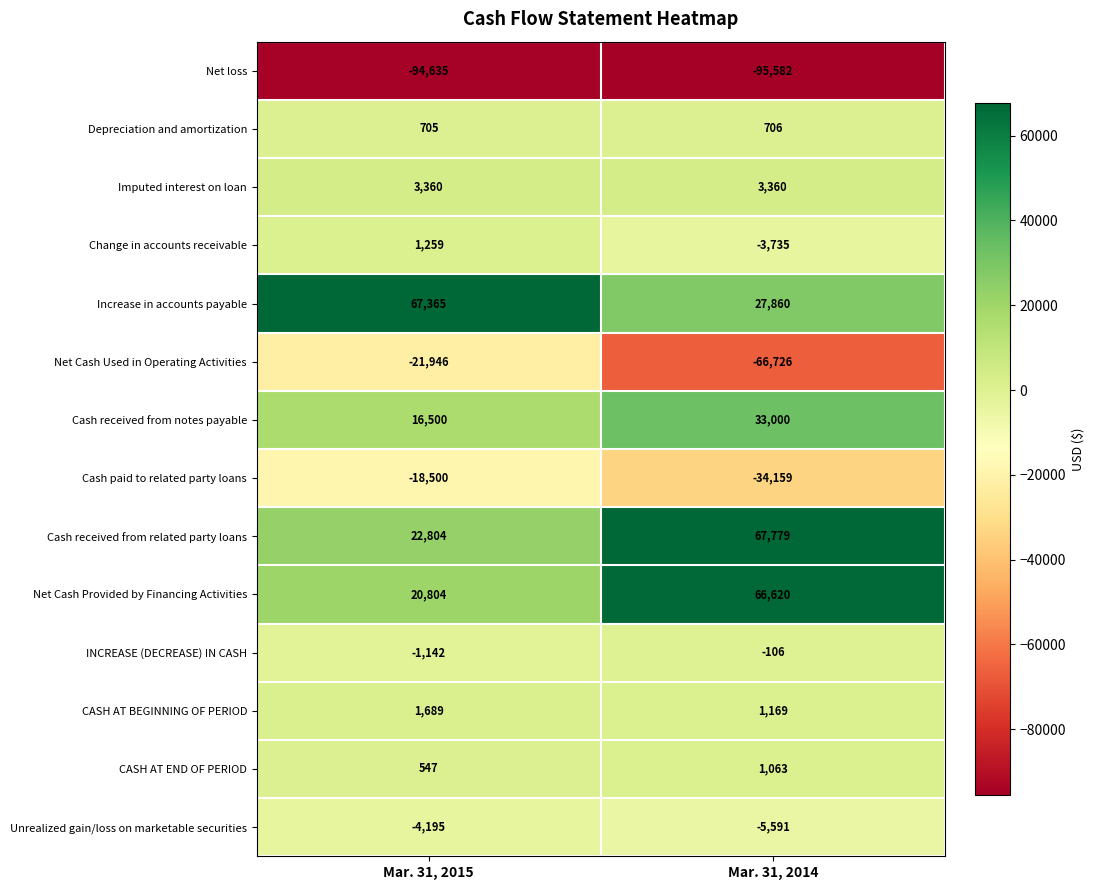

Rank the series by their maximum value, from highest to lowest.

Cash received from related party loans, Increase in accounts payable, Net Cash Provided by Financing Activities, Cash received from notes payable, Imputed interest on loan, CASH AT BEGINNING OF PERIOD, Change in accounts receivable, CASH AT END OF PERIOD, Depreciation and amortization, INCREASE (DECREASE) IN CASH, Unrealized gain/loss on marketable securities, Cash paid to related party loans, Net Cash Used in Operating Activities, Net loss